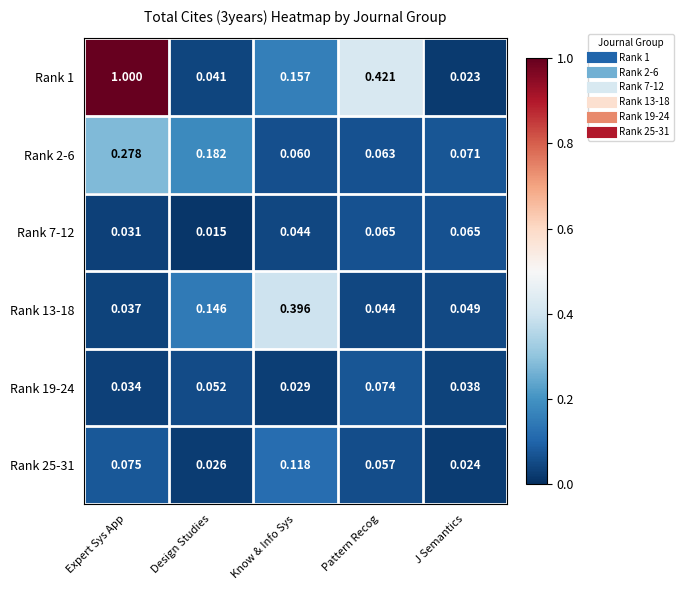

Rank the categories by Rank 1 value from highest to lowest.

Expert Sys App, Pattern Recog, Know & Info Sys, Design Studies, J Semantics